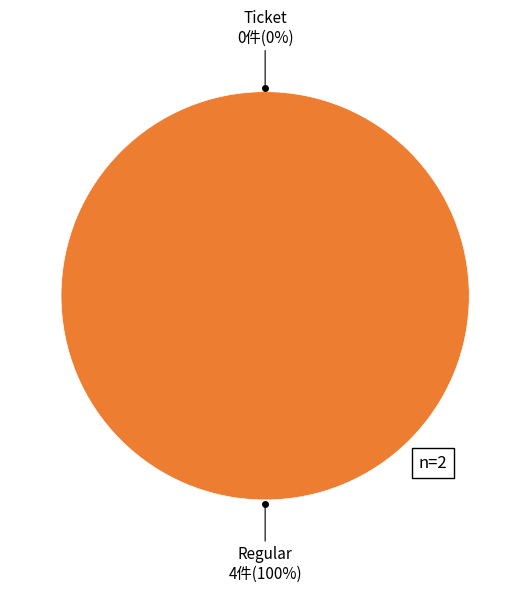

How many slices are in this pie chart?

2